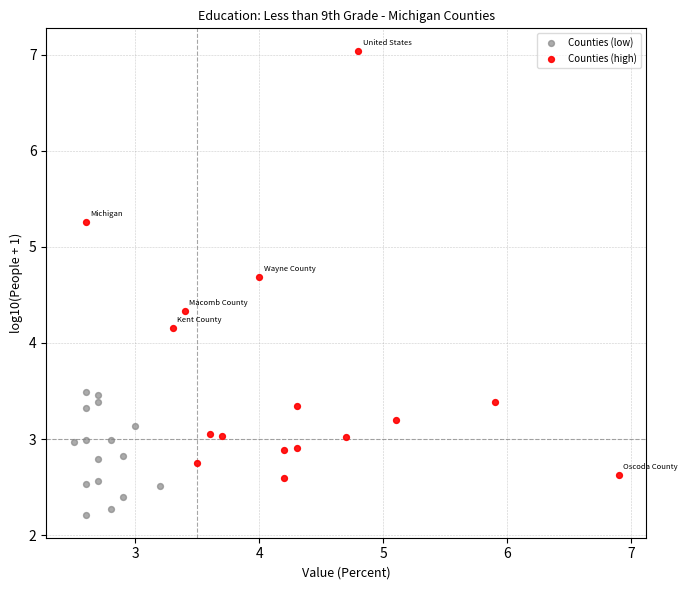

What are all the series names shown in the legend?

Counties (low), Counties (high)